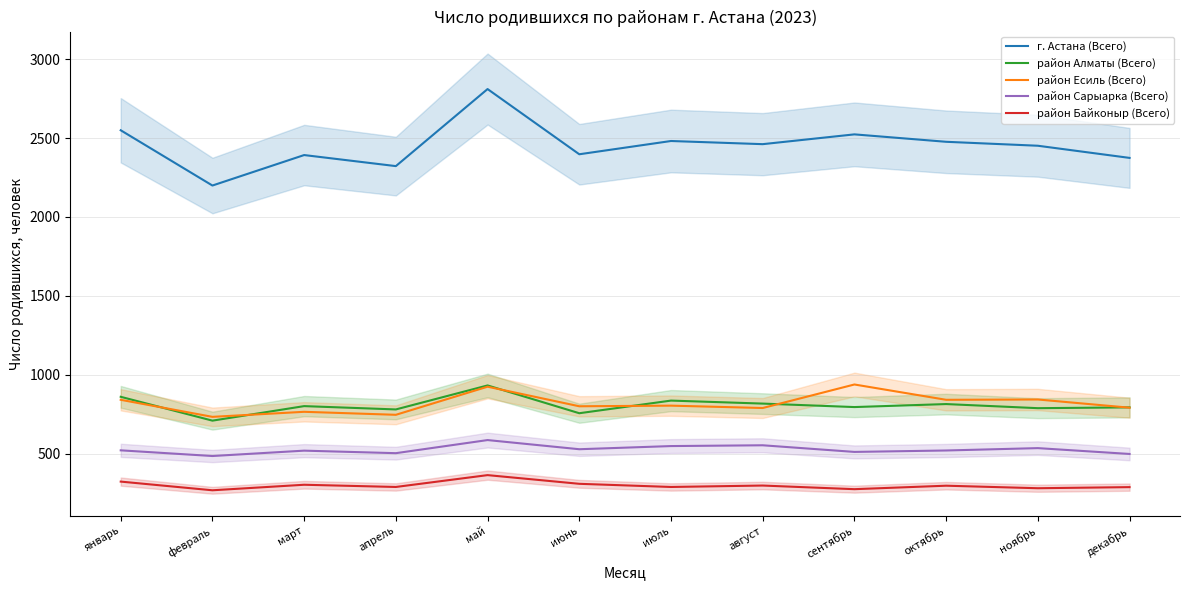

At how many categories does at least one series exceed 1049?

12